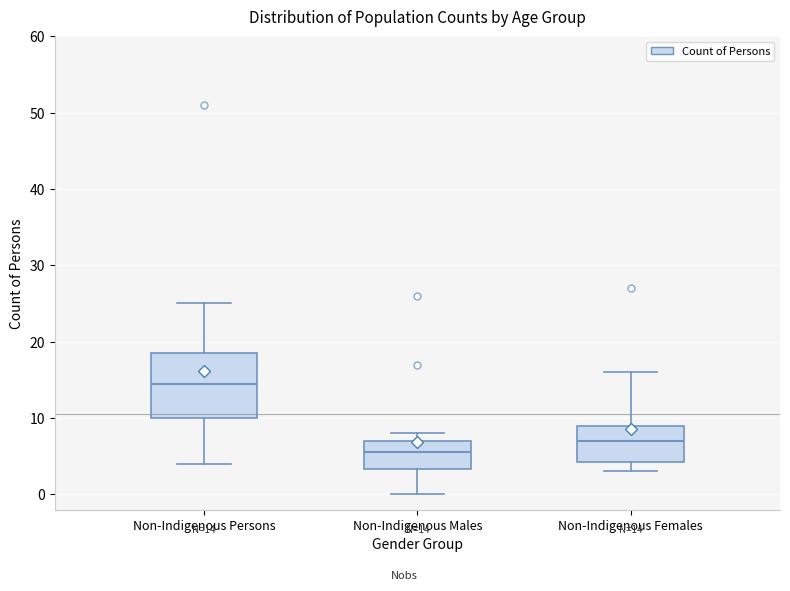

Which box has the highest median line?

Non-Indigenous Persons